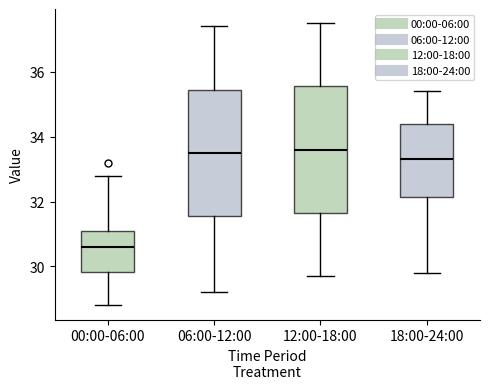

Where does the median line of the box for 12:00-18:00 sit on the y-axis? The values are not printed on the chart, so give them approximately, as read against the axis.

33.6